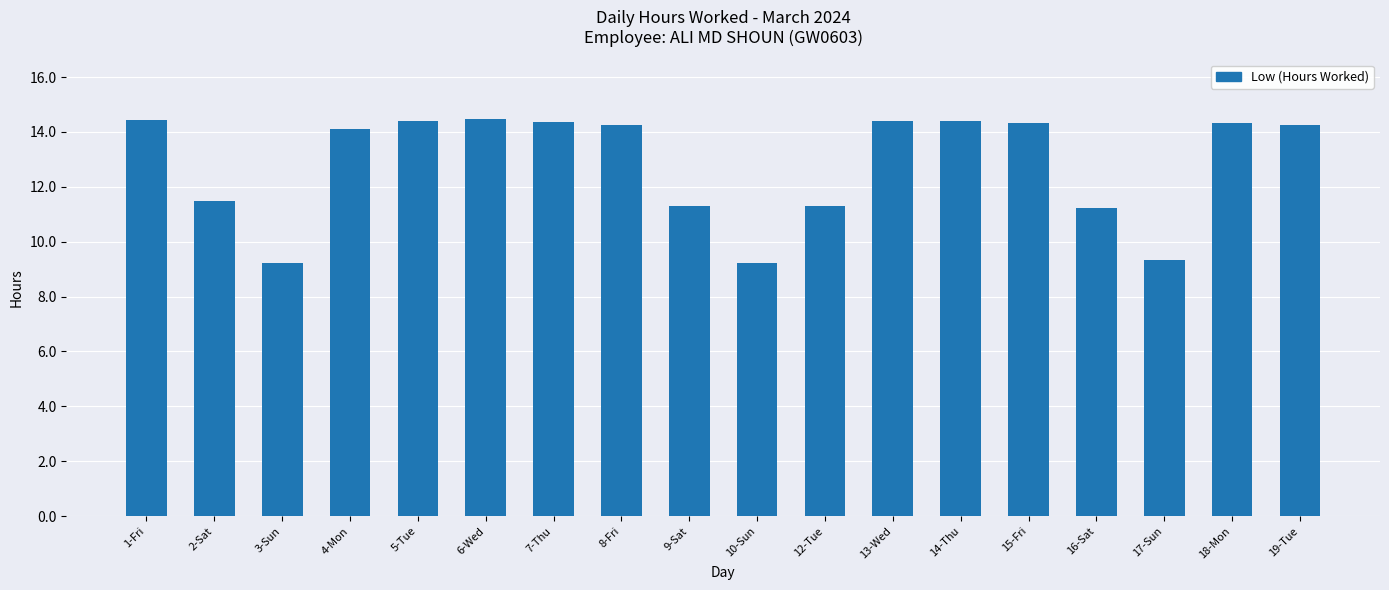

What is the value of the 10th bar from the left?

9.2